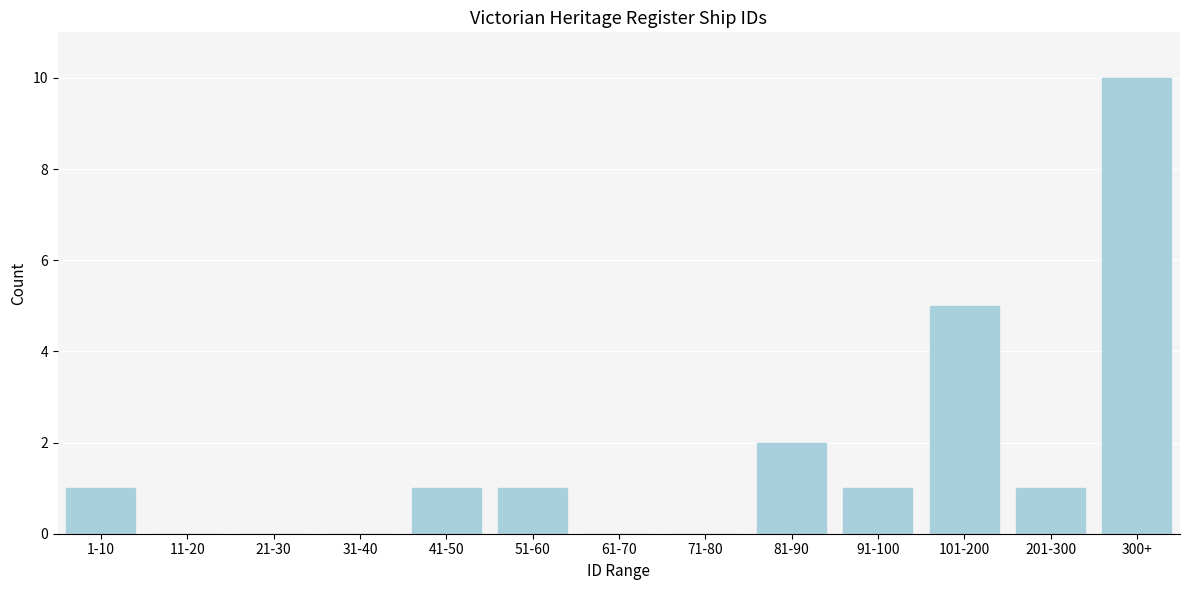

Reading left to right, list all the values displayed in this chart.

1-10=1	11-20=0	21-30=0	31-40=0	41-50=1	51-60=1	61-70=0	71-80=0	81-90=2	91-100=1	101-200=5	201-300=1	300+=10